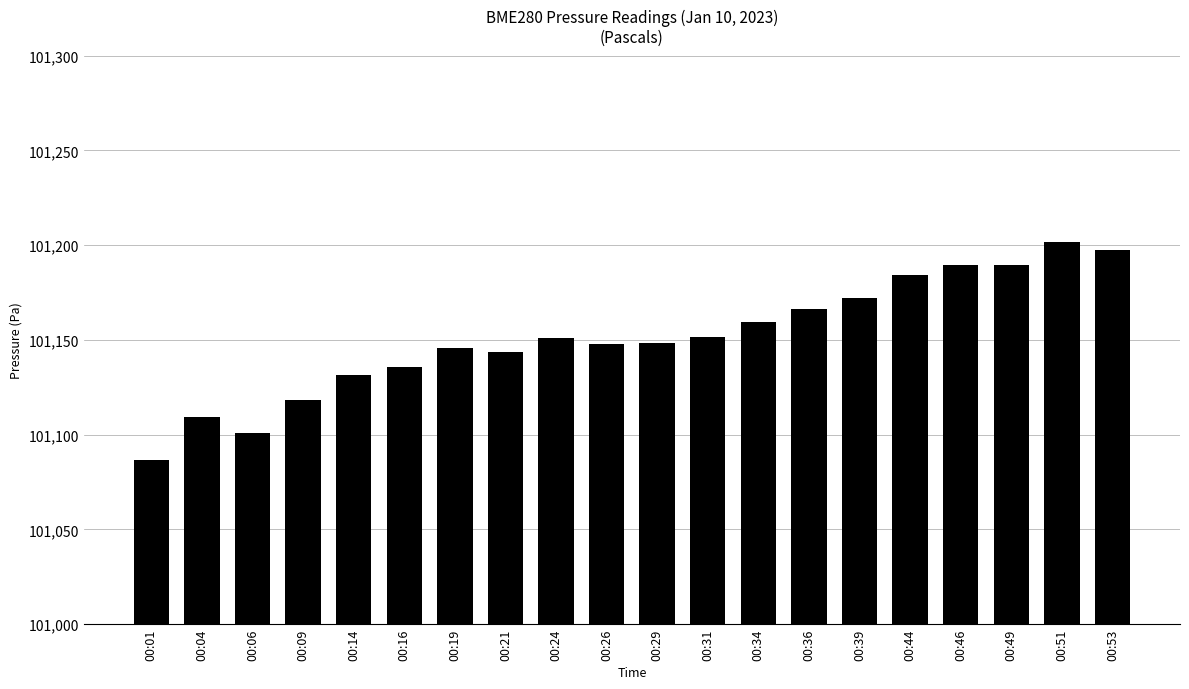

Approximately how many times larger is the value at 00:04 compared to 00:53?

1.0